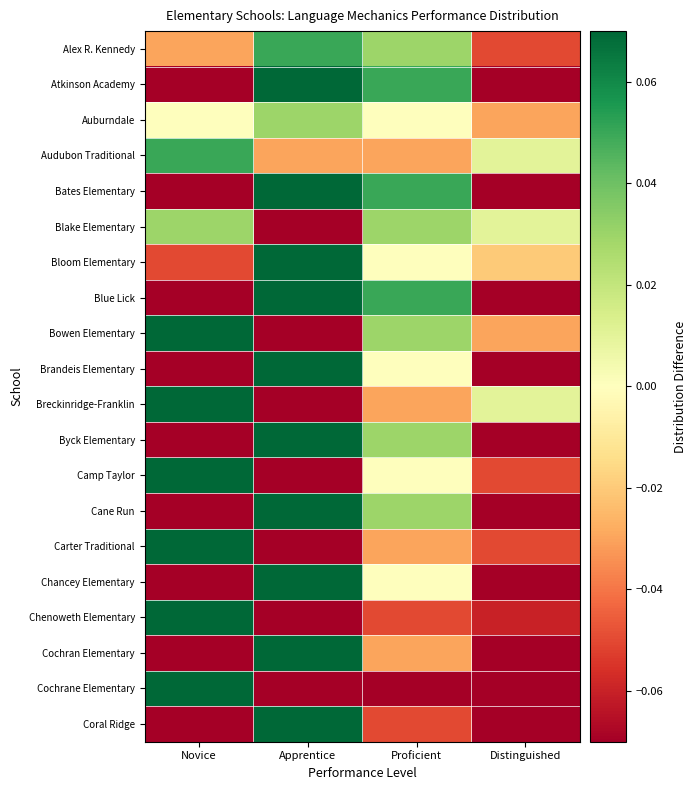

Which series has the widest spread of values?

Coral Ridge